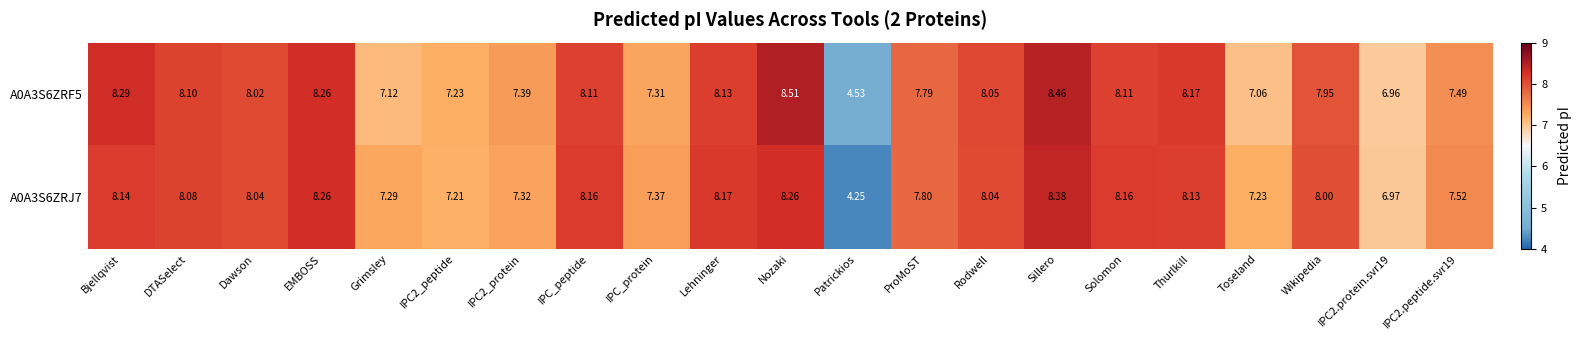

At Lehninger, list the series in order from largest to smallest.

A0A3S6ZRJ7, A0A3S6ZRF5